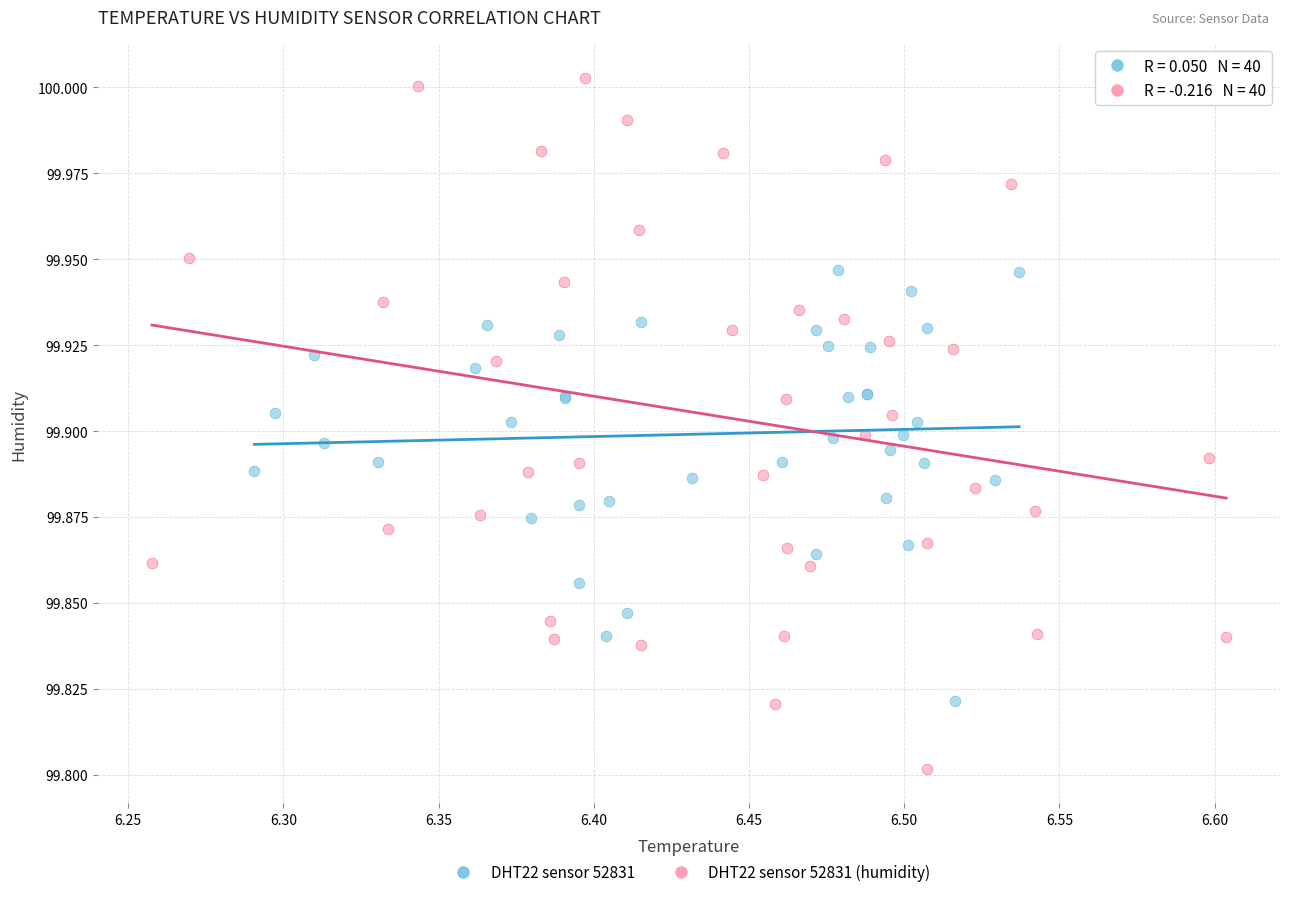

Which series has the widest spread of Y values?

DHT22 sensor 52831 (humidity)